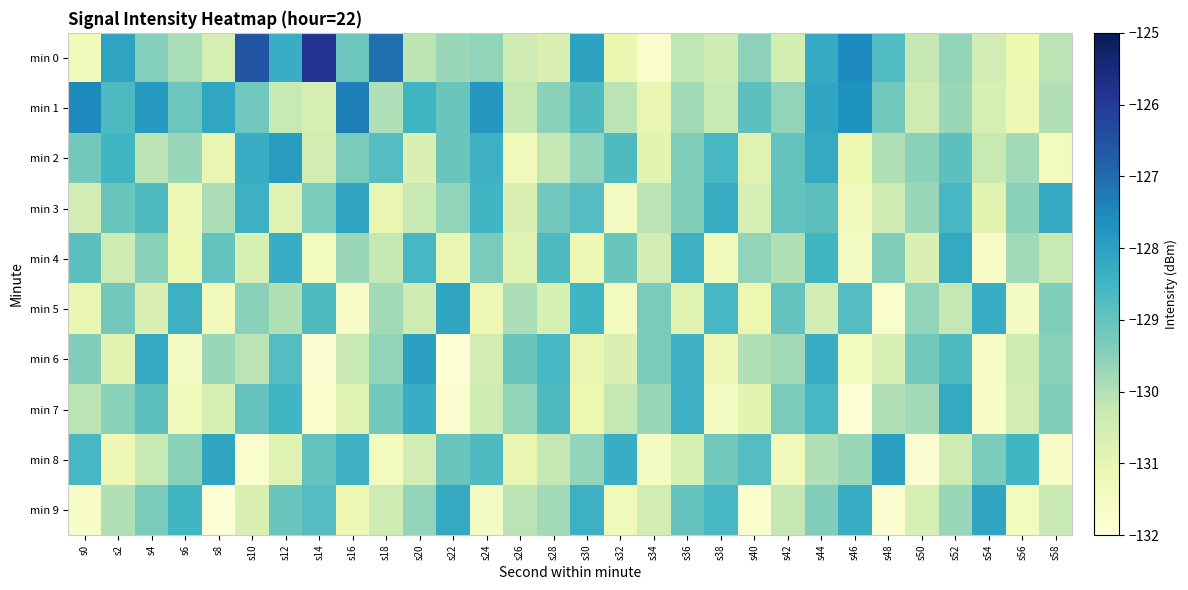

Rank the series at s56 from highest to lowest value.

min 8, min 3, min 2, min 4, min 6, min 7, min 0, min 1, min 9, min 5